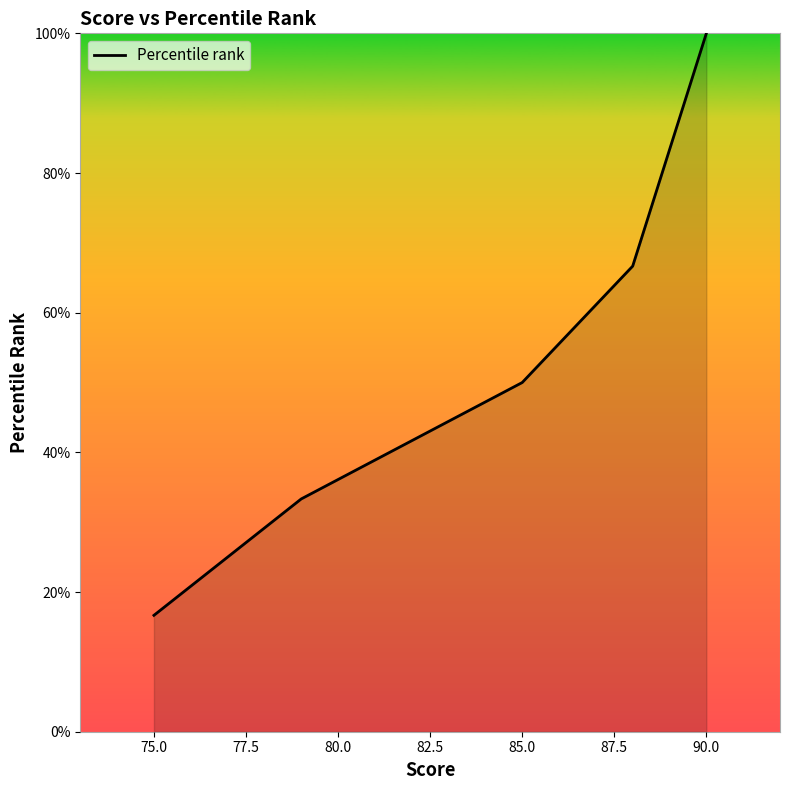

How many lines are shown in the chart?

1